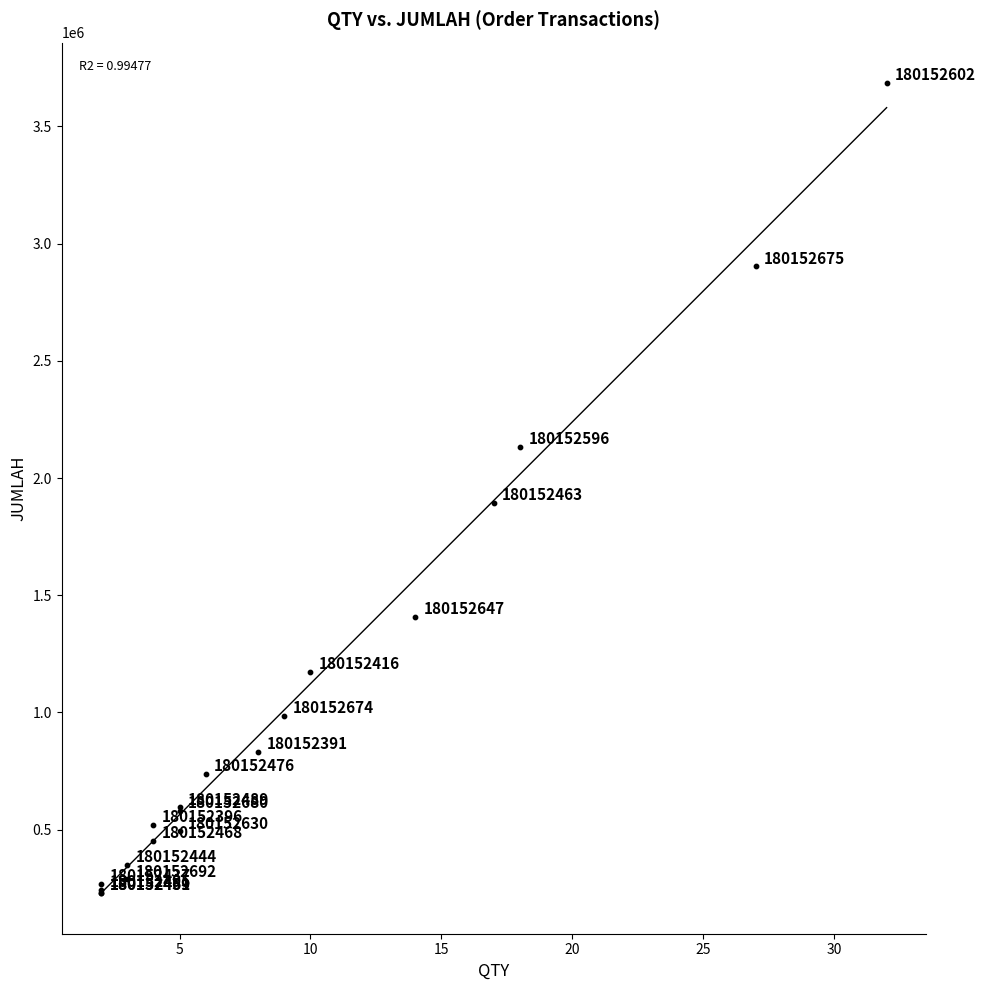

What Y value in the scatter plot is closest to 1956981?

1894900